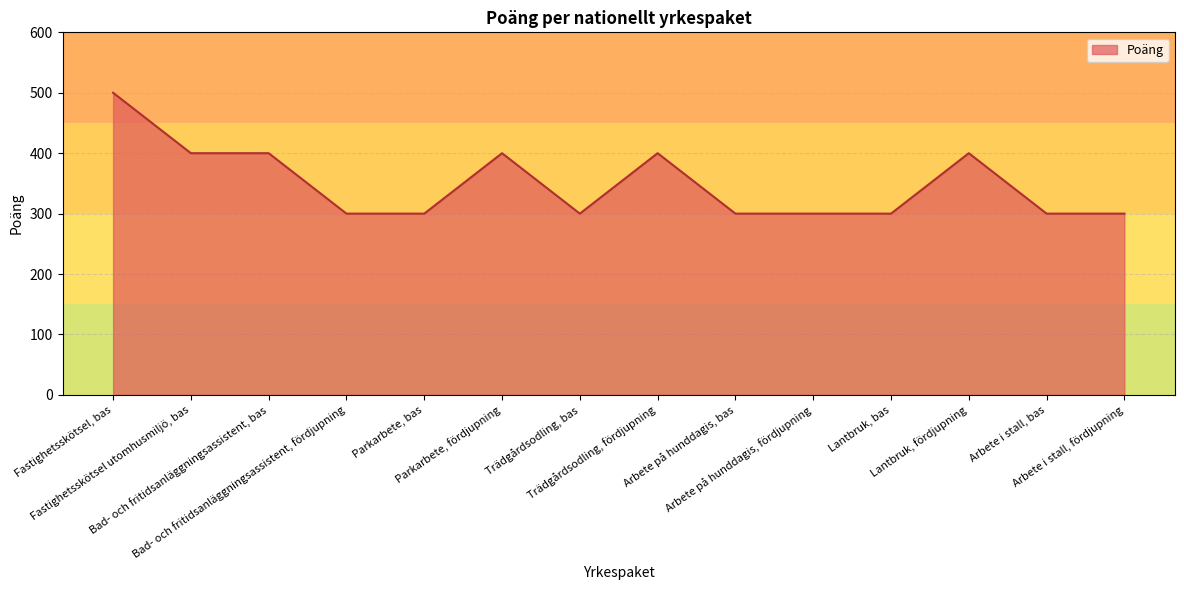

What is the difference between the maximum and minimum values?

200